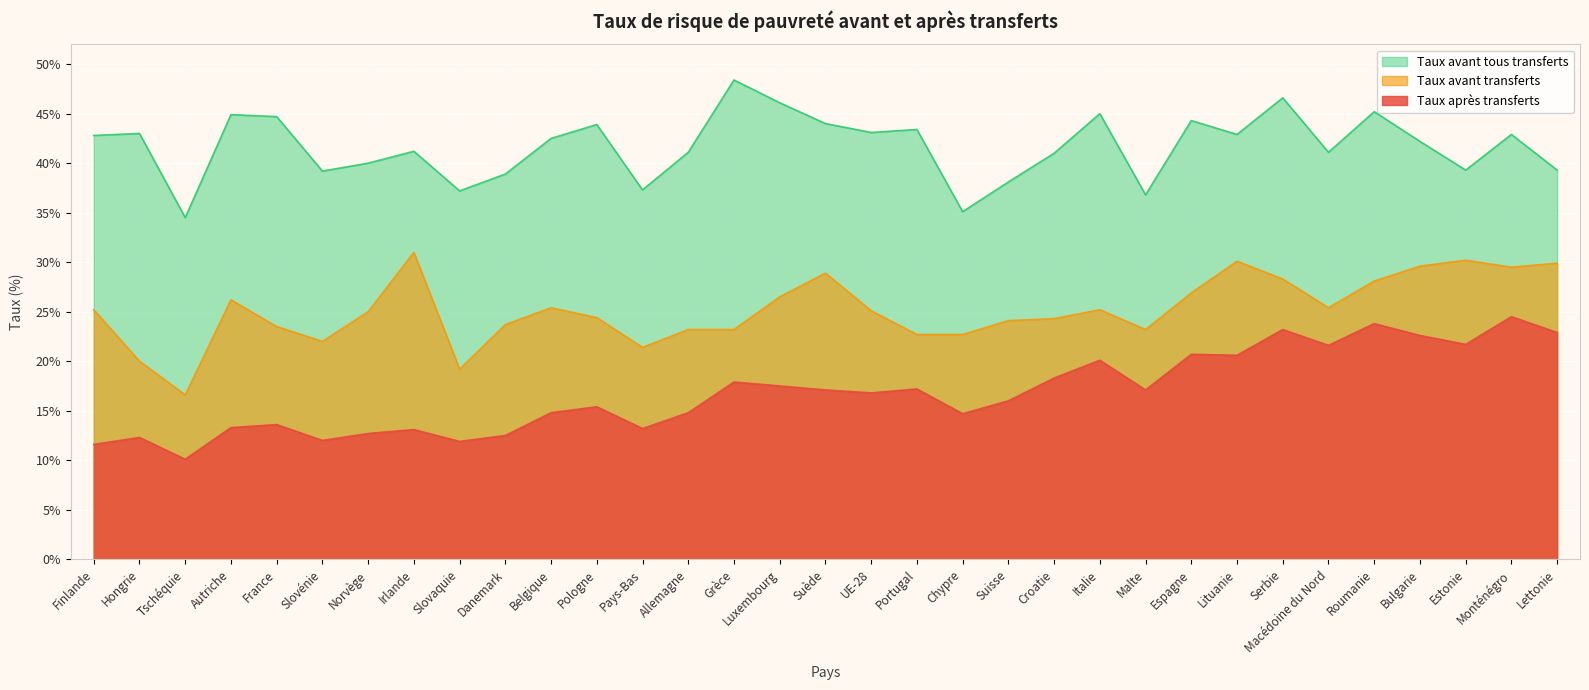

At which label is Taux avant tous transferts closest to 41?

Croatie